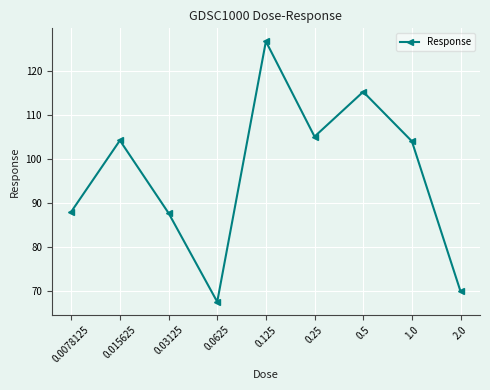

Does the chart display data point markers on the line(s)?

Yes